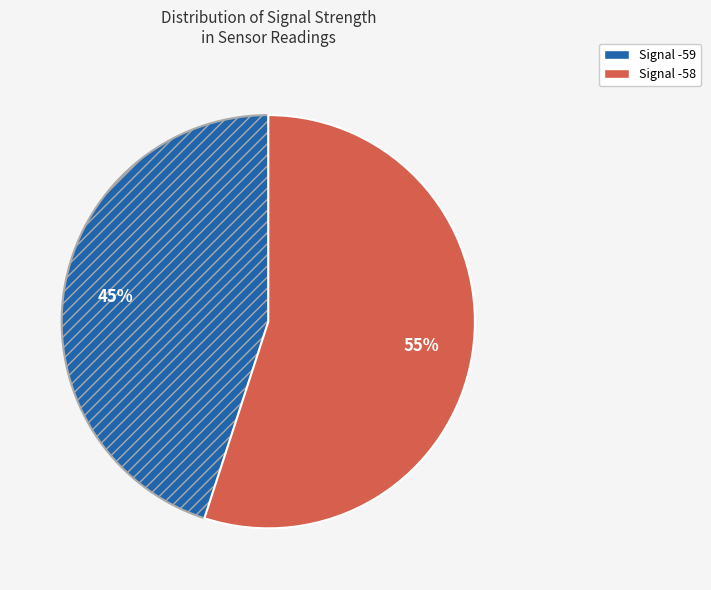

To the nearest percent, what is the average slice percentage?

50%